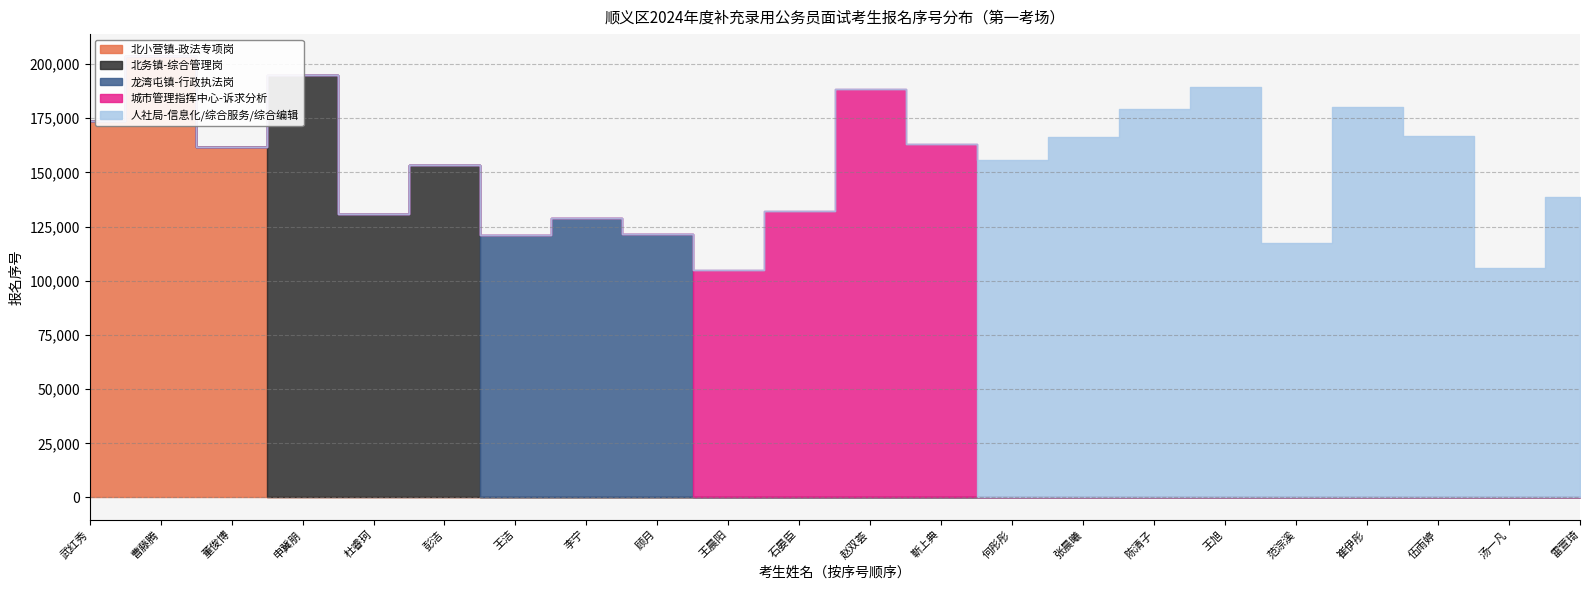

Between 董俊博 and 顾月, which series saw the biggest shift?

北小营镇-政法专项岗